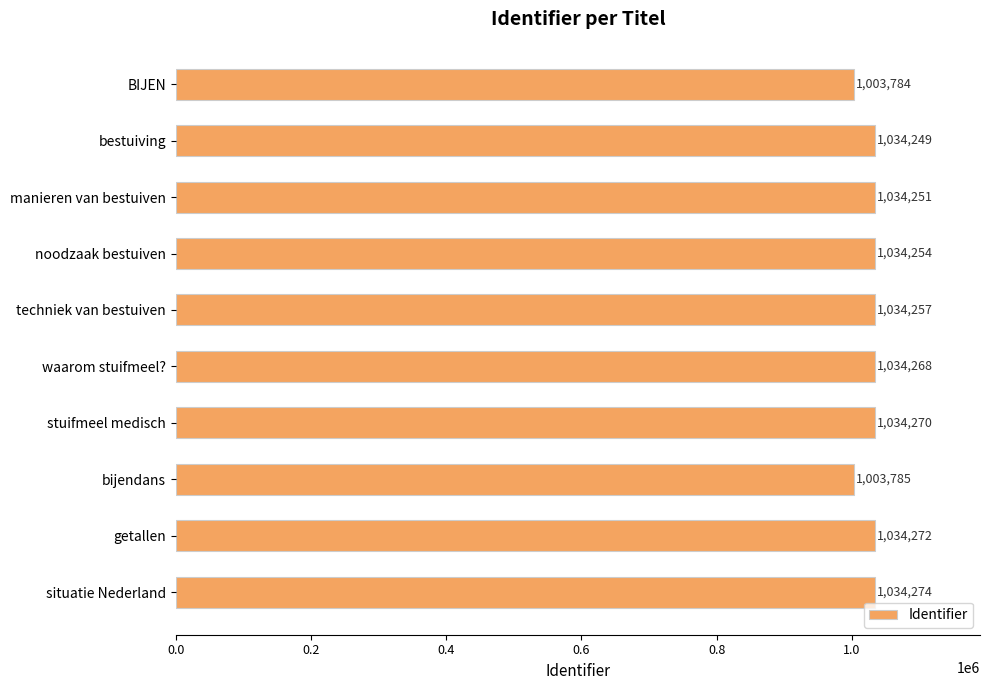

How many data points are less than 1034257?

5